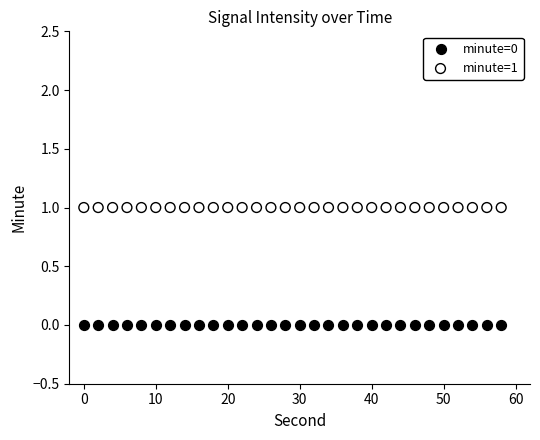

Which series reaches the minimum Y coordinate?

minute=0